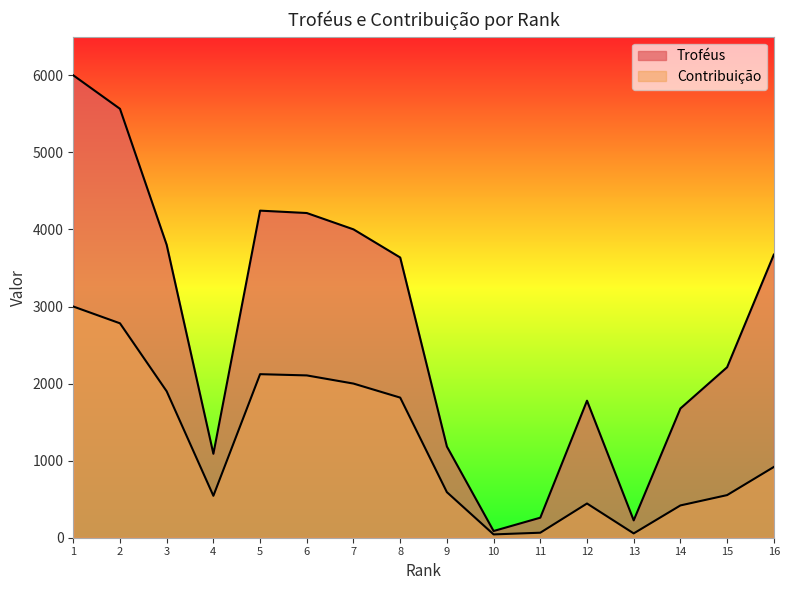

True or false: Troféus and Contribuição cross at least once.

False